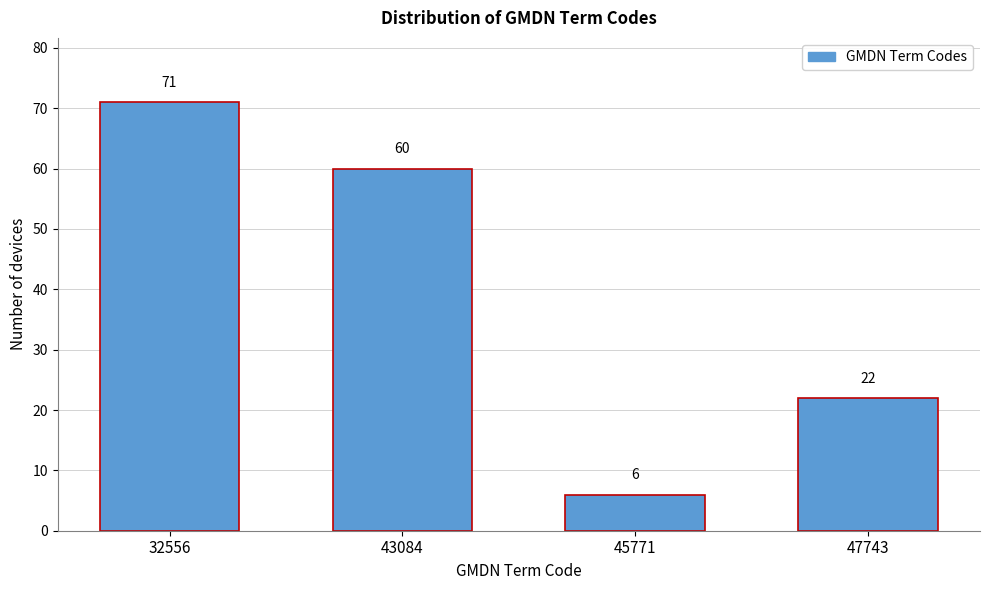

Reading left to right, transcribe all the data shown in this chart.

32556=71	43084=60	45771=6	47743=22